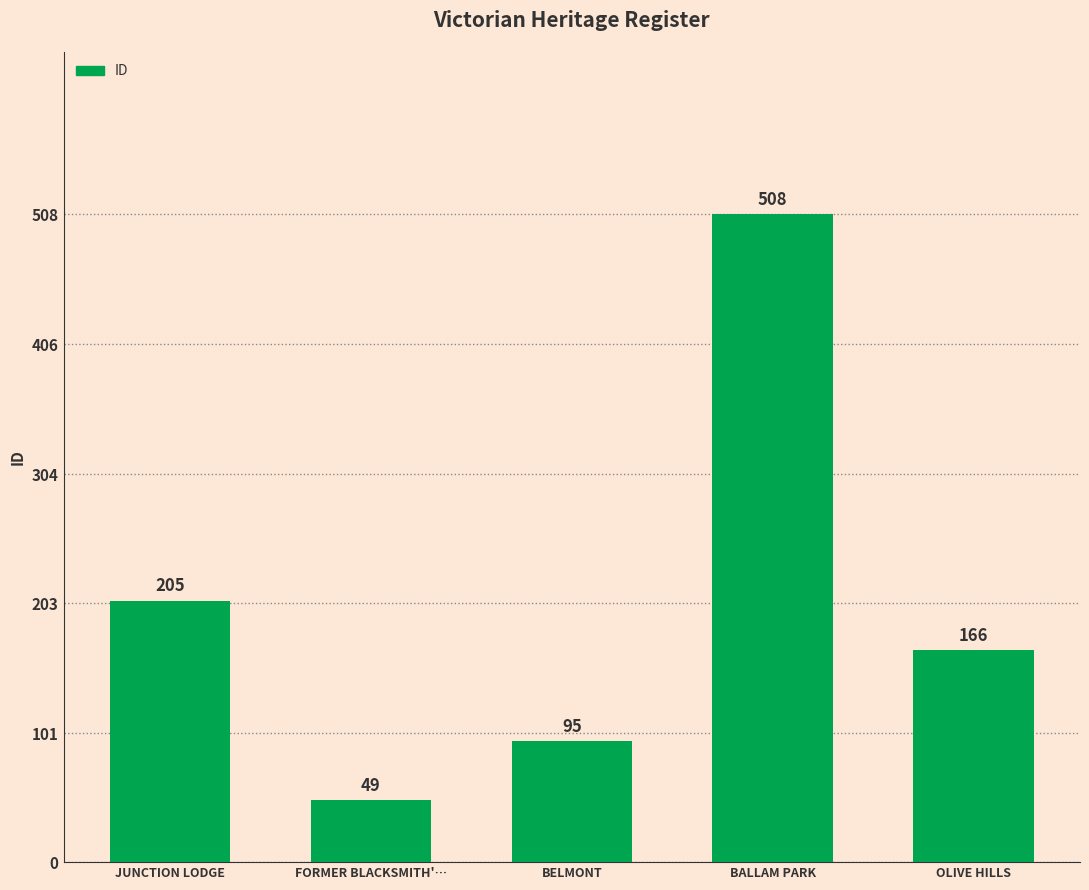

Which category has the lowest value across all series?

FORMER BLACKSMITH'…